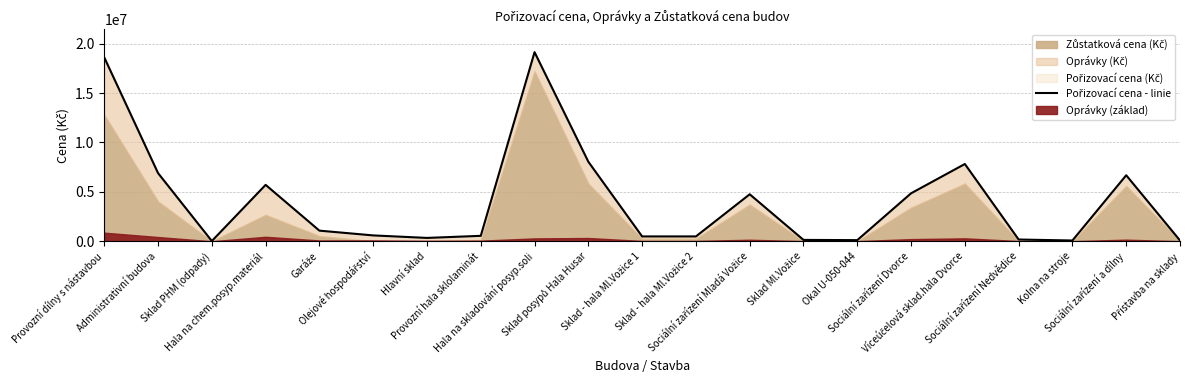

Read the value at Hala na chem.posyp.materiál.

5709738.3